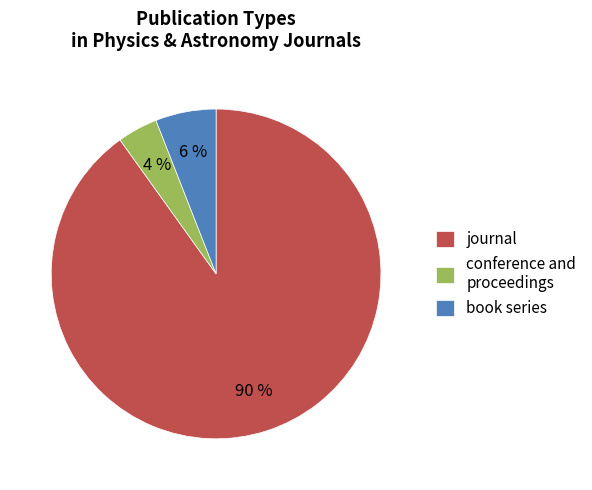

To the nearest percent, what is the combined percentage of journal and conference and proceedings?

94%